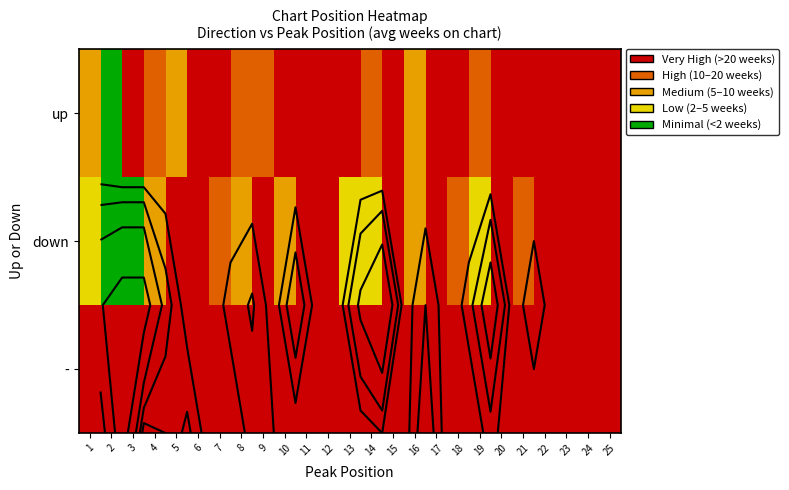

Which series has the widest spread of values?

up